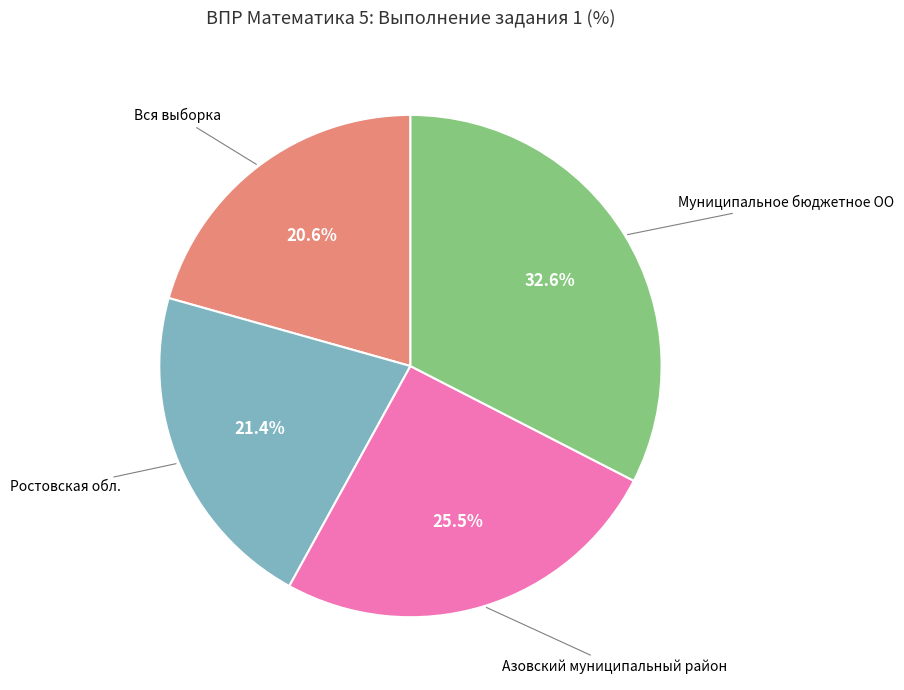

Is there any slice that represents more than half of the pie?

No